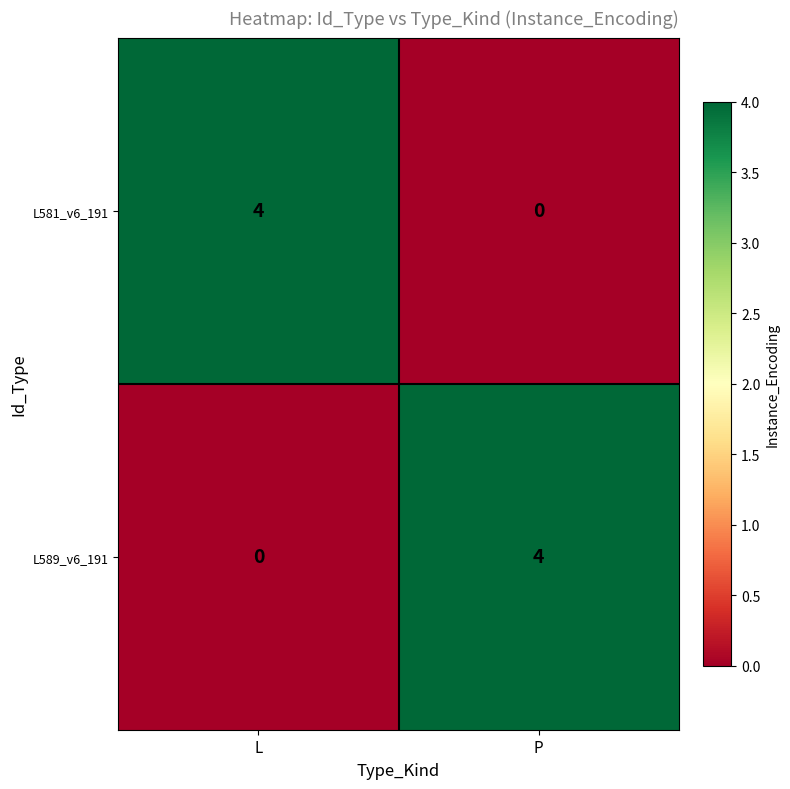

What is the greatest value displayed?

4